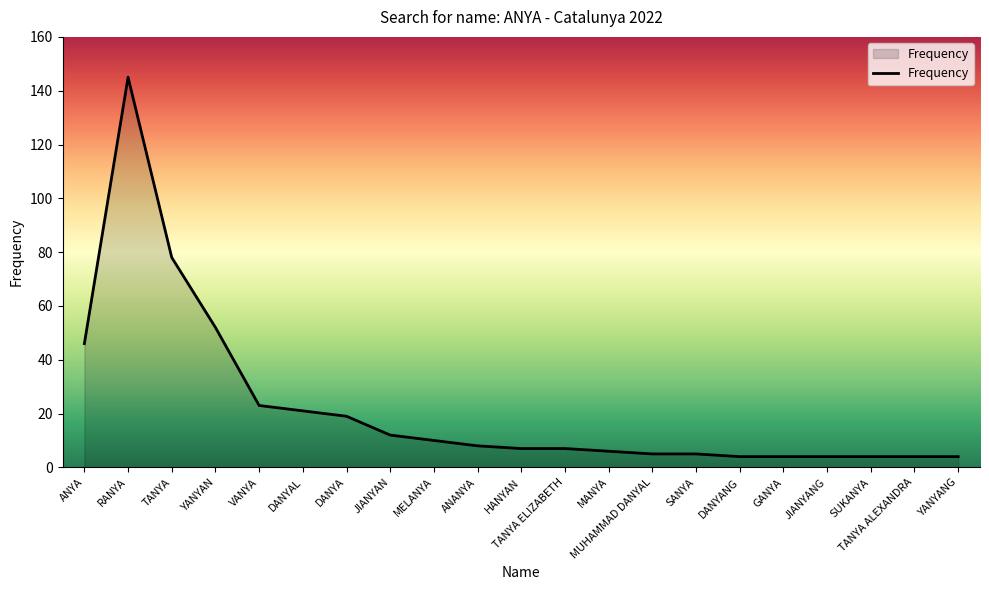

What is the difference between the values at SANYA and HANYAN?

2